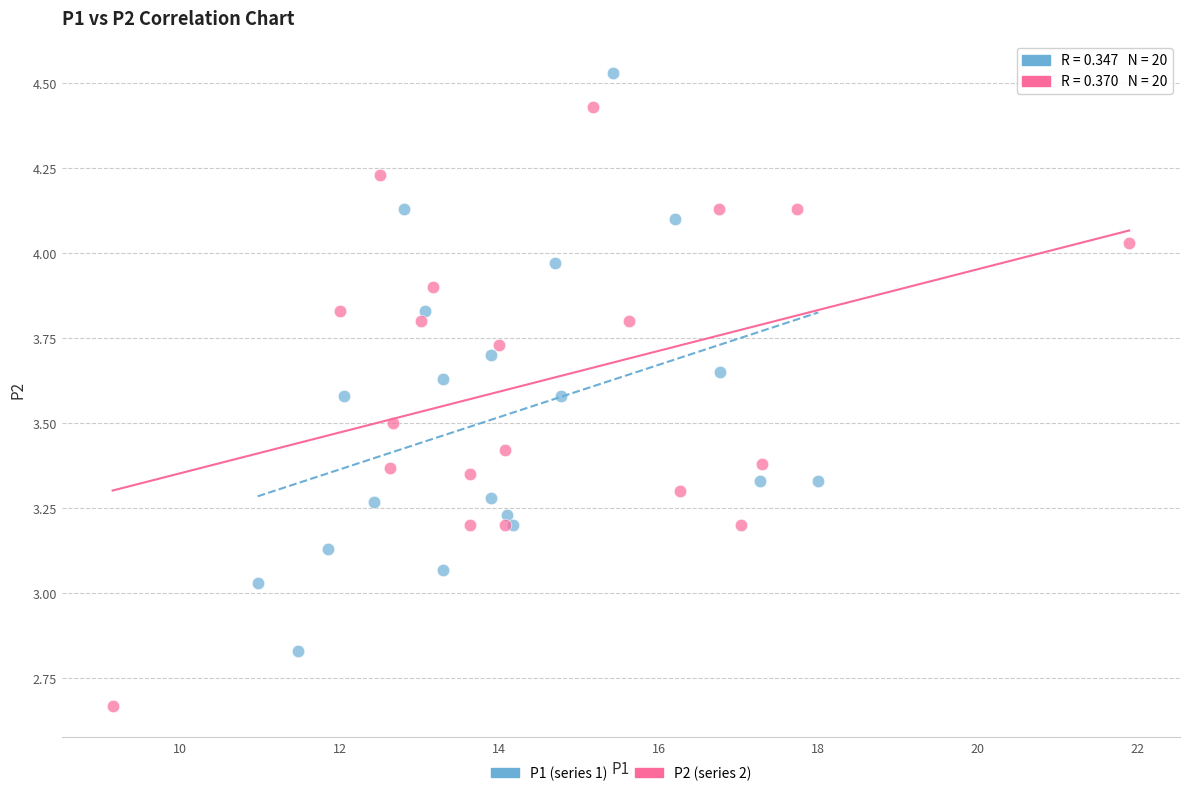

Which series reaches the maximum Y coordinate?

P1 (series 1)